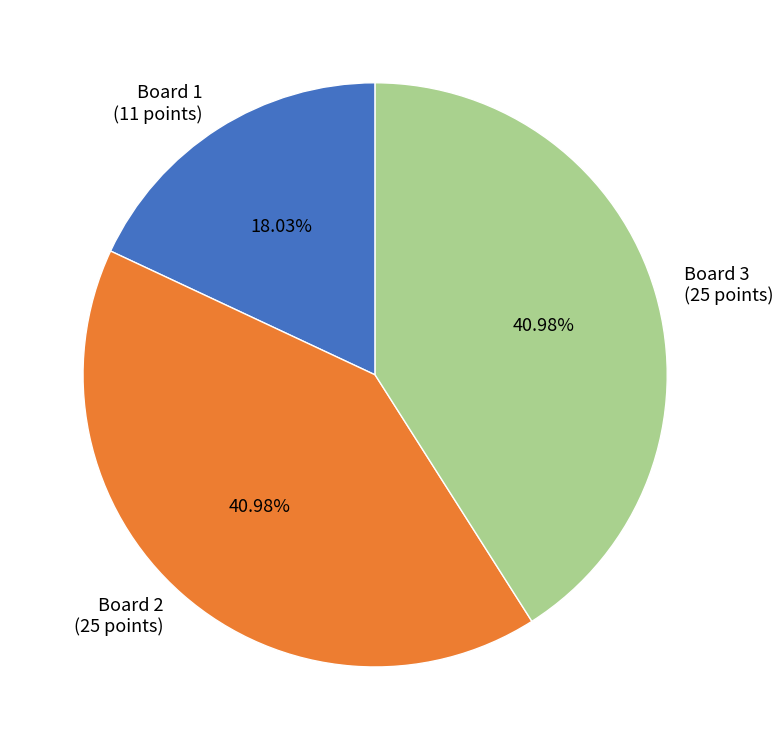

Does any single category account for the majority?

No